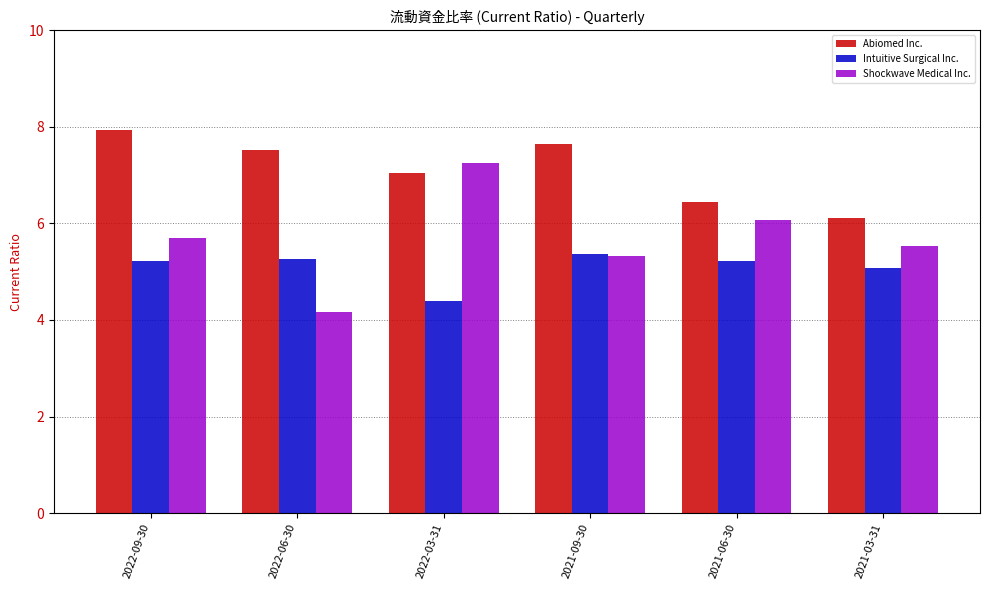

What is the value of the Shockwave Medical Inc. bar at the 6th from the left?

5.5